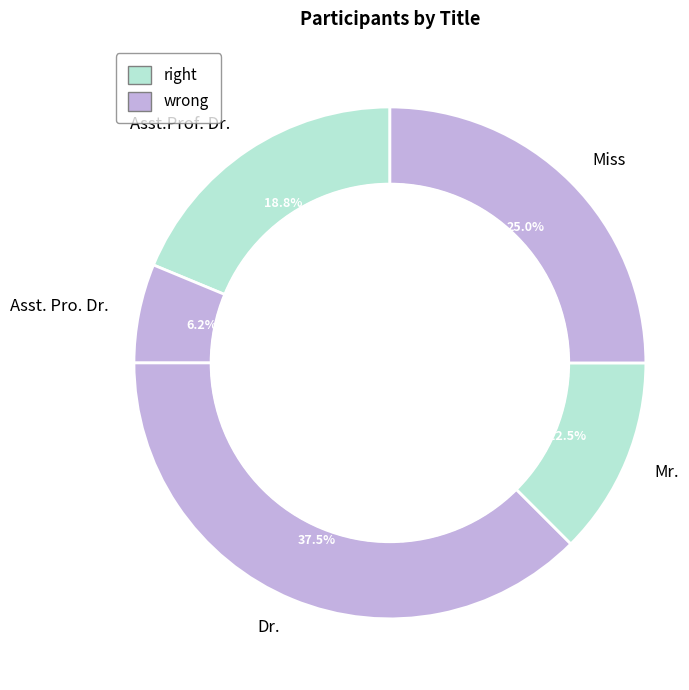

What percentage is NOT represented by Mr.?

87.5%